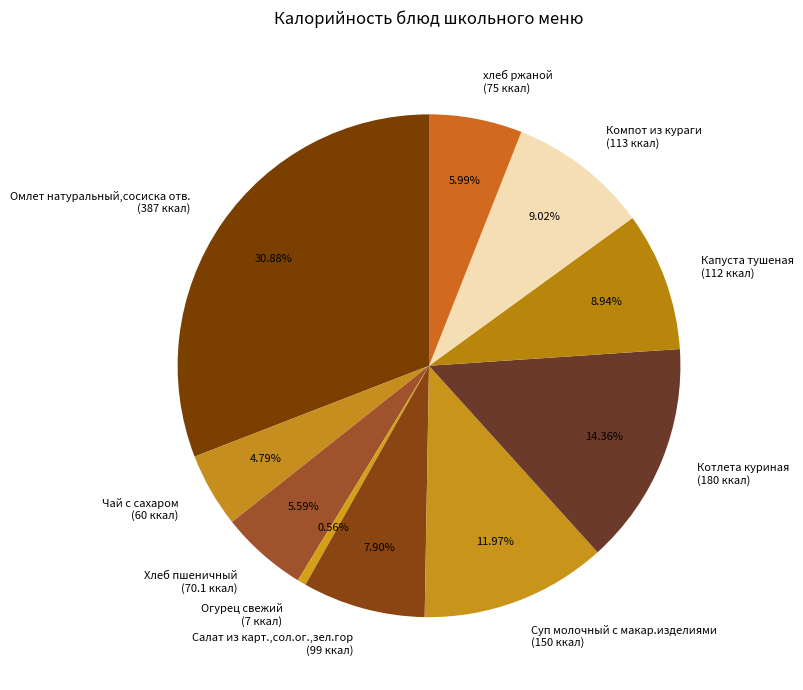

Is there a majority slice in this chart?

No